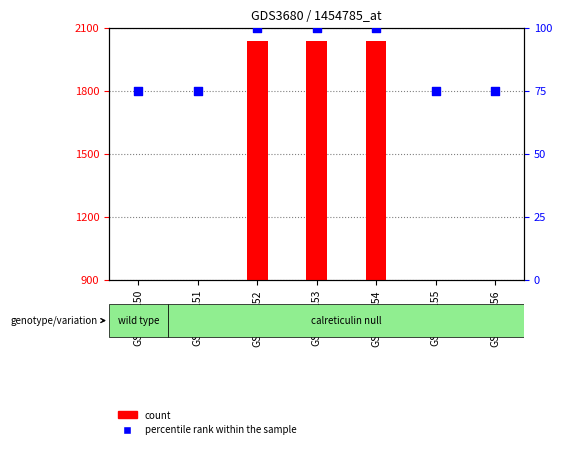

What is the total value across all series at GSM347153?

2140